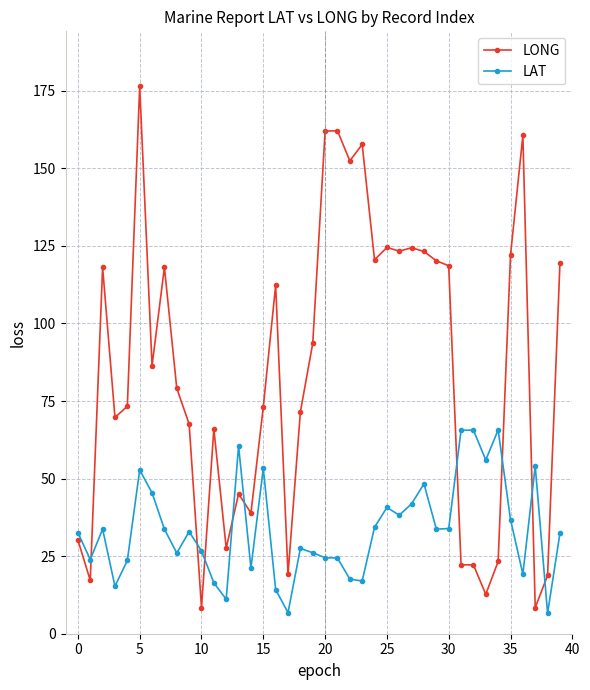

What are all the series names shown in the legend?

LONG, LAT